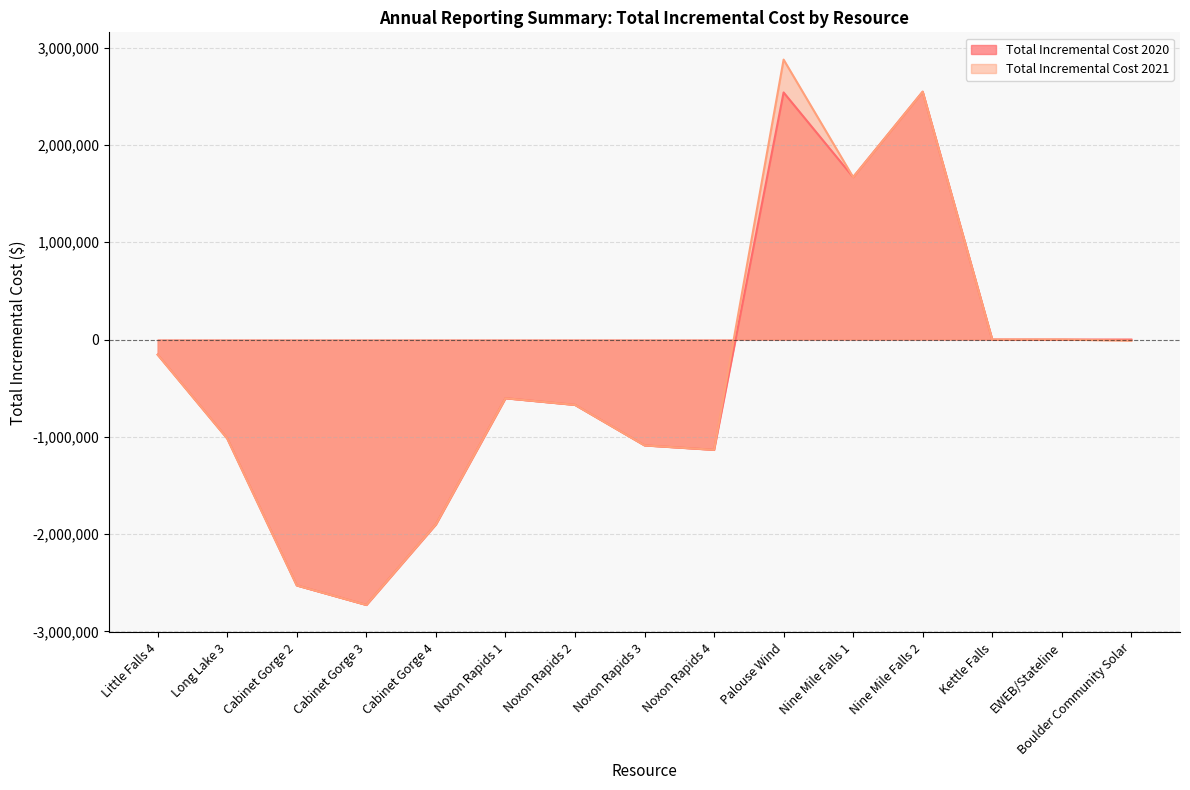

What is the label of the 14th point from the right?

Long Lake 3